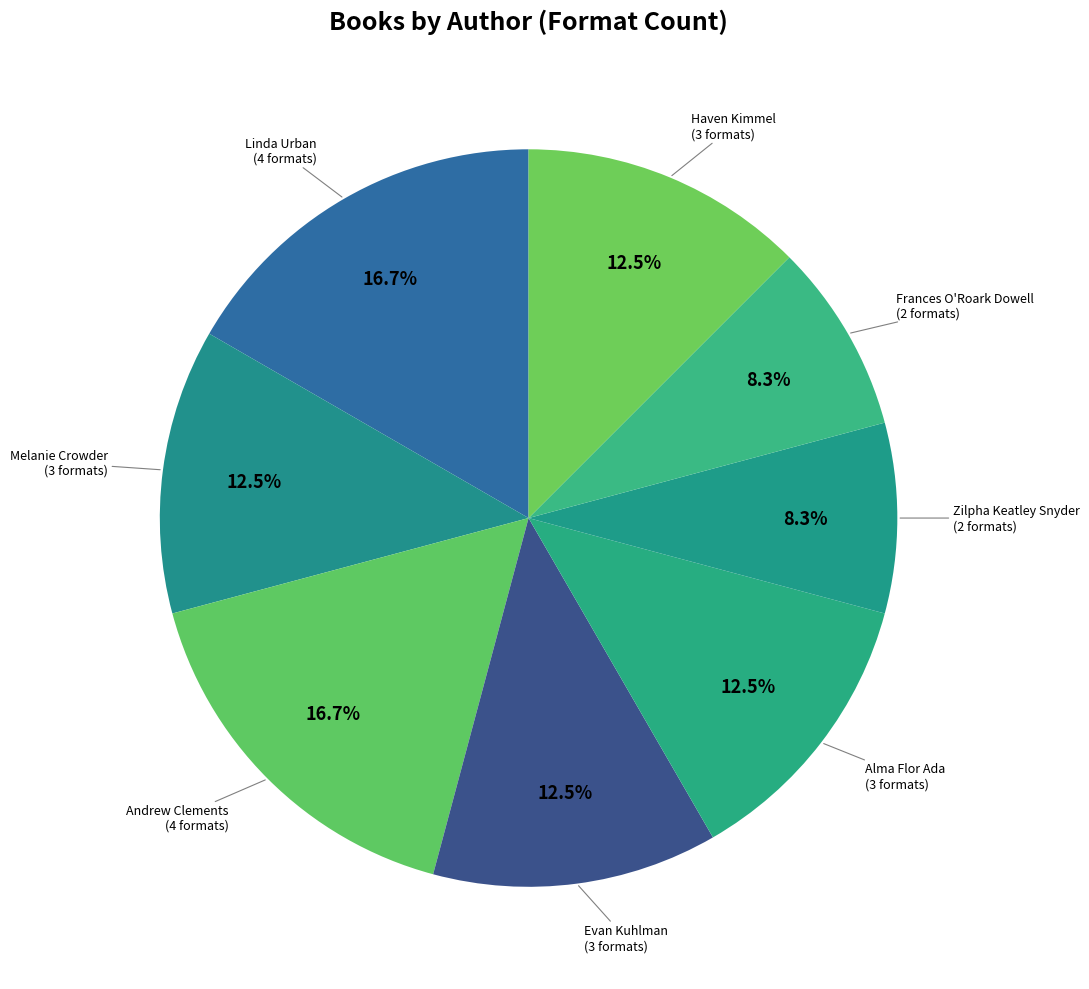

To the nearest percent, what is the average slice percentage?

12%